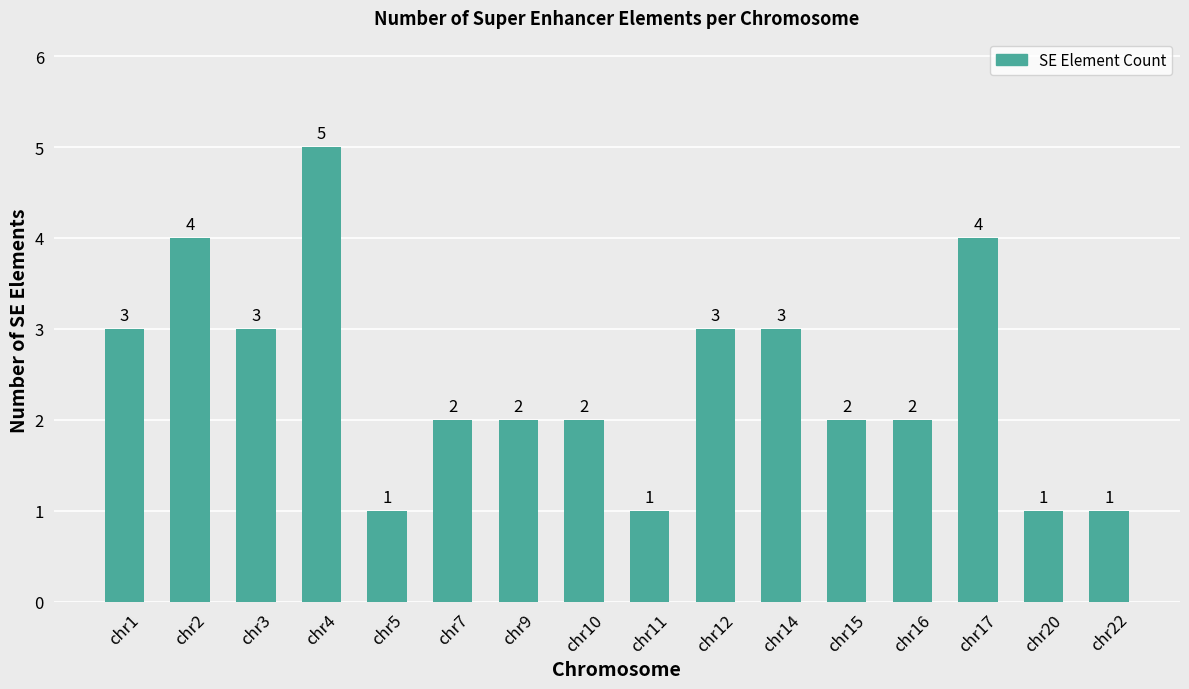

What is the ratio of the value at chr12 to the value at chr14?

1.0